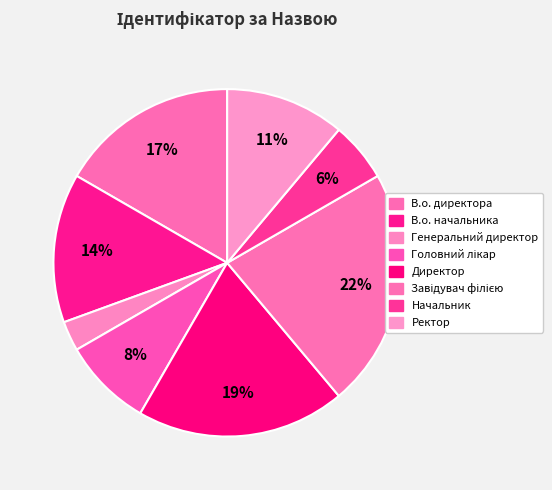

To the nearest percent, what percentage of the pie is Ректор?

11%